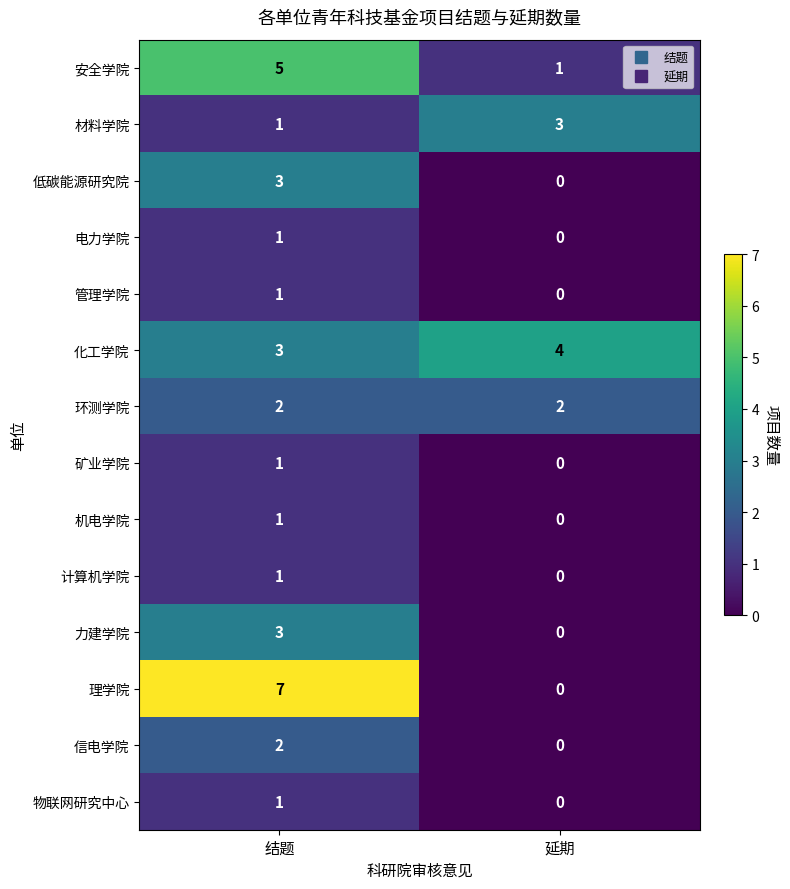

What is the difference between the highest and lowest values at 延期?

4